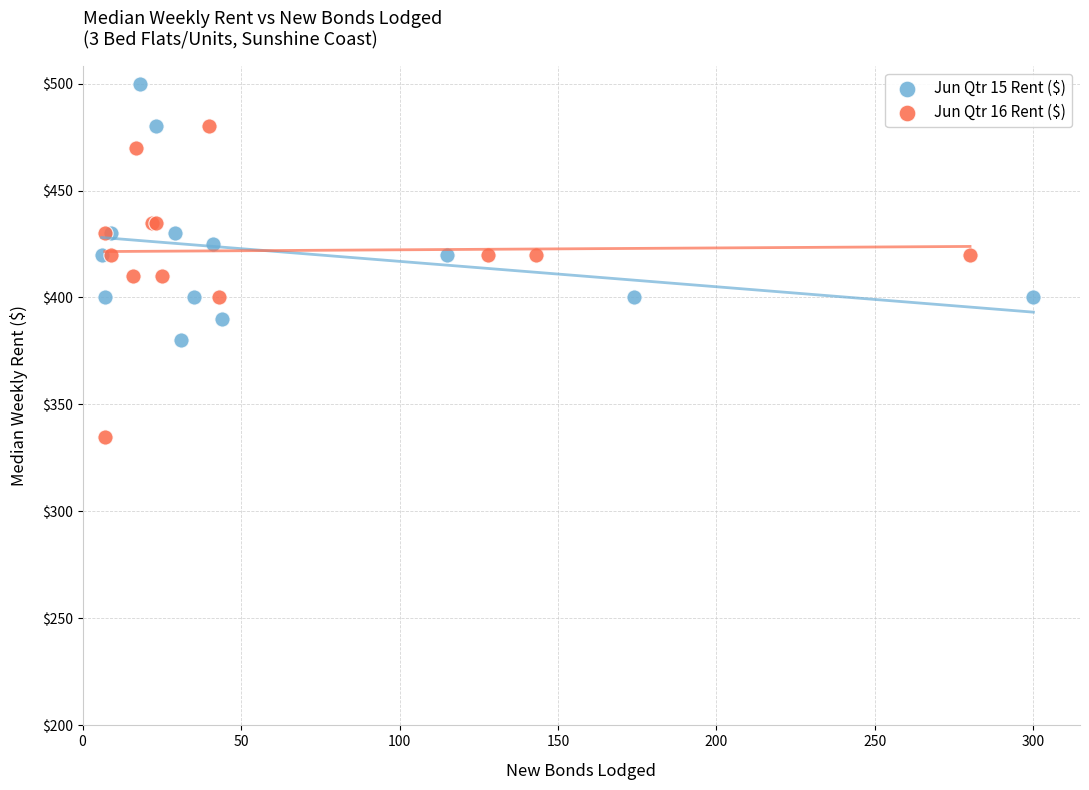

Which series reaches the maximum Y coordinate?

Jun Qtr 15 Rent ($)